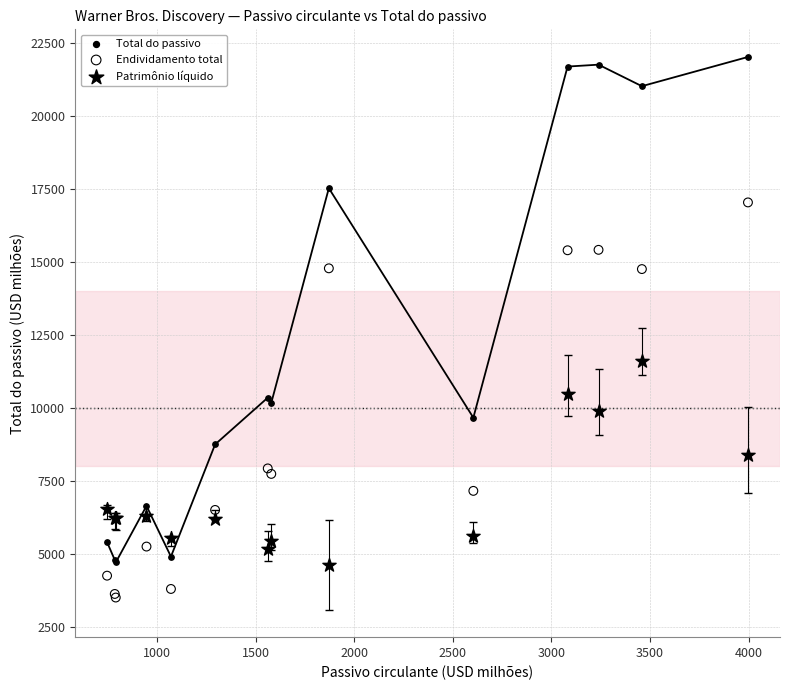

Across all series, what Y value is closest to 12764?

11599